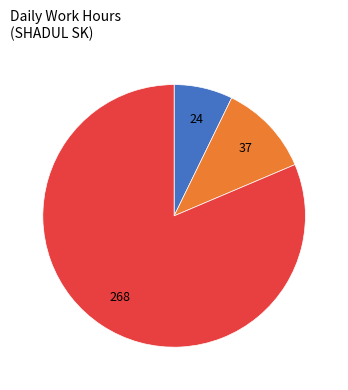

Does any single category account for the majority?

Yes